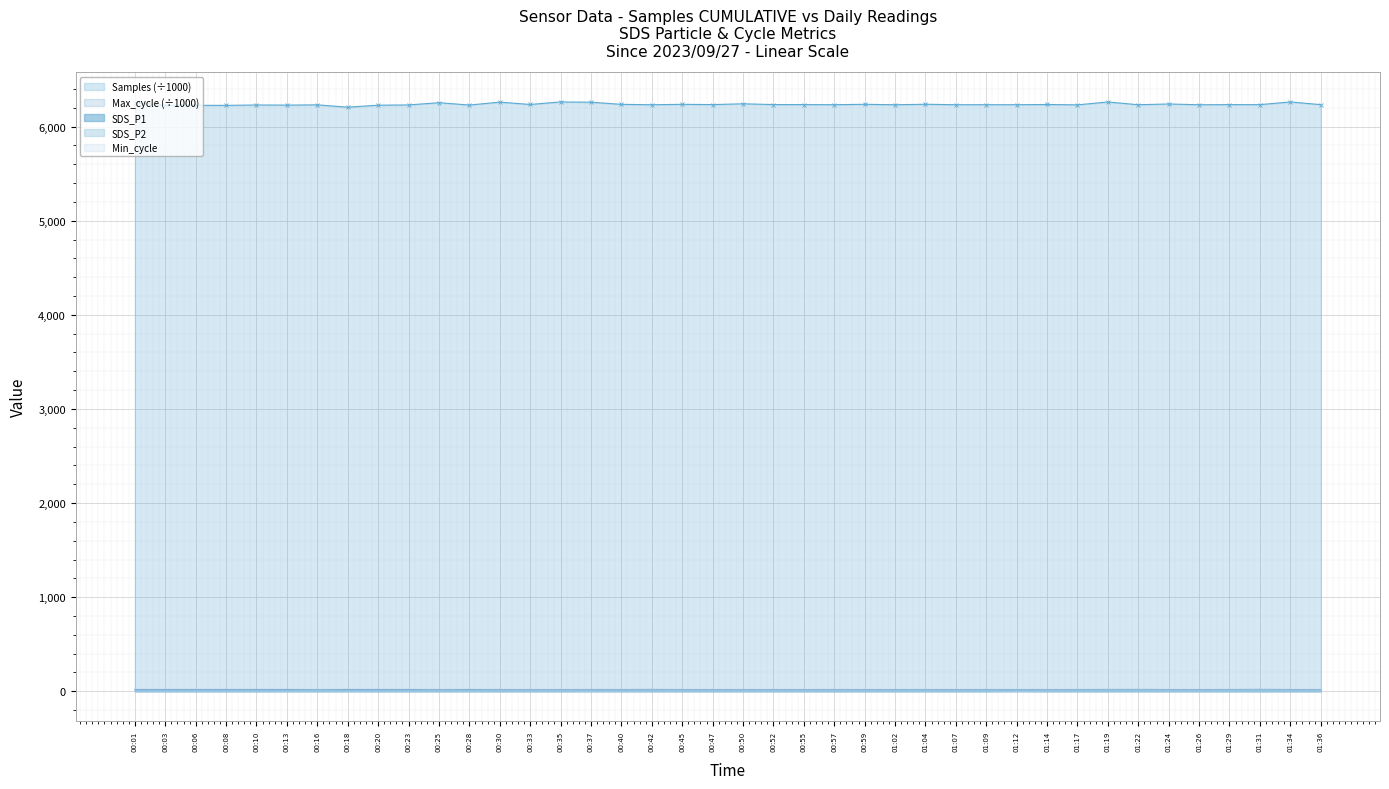

Which series has the widest spread of values?

Samples (÷1000)